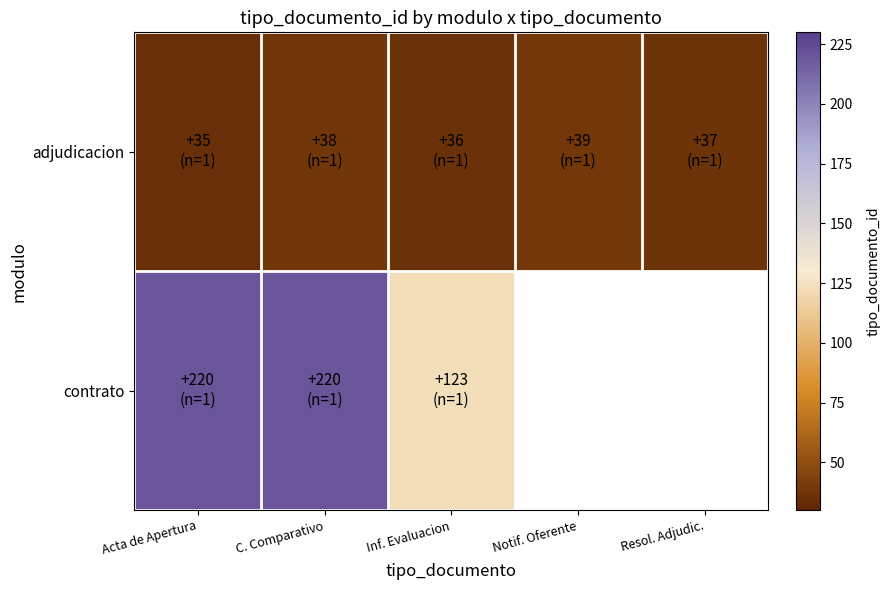

True or false: contrato has a value of 74.9 at Inf. Evaluacion.

False